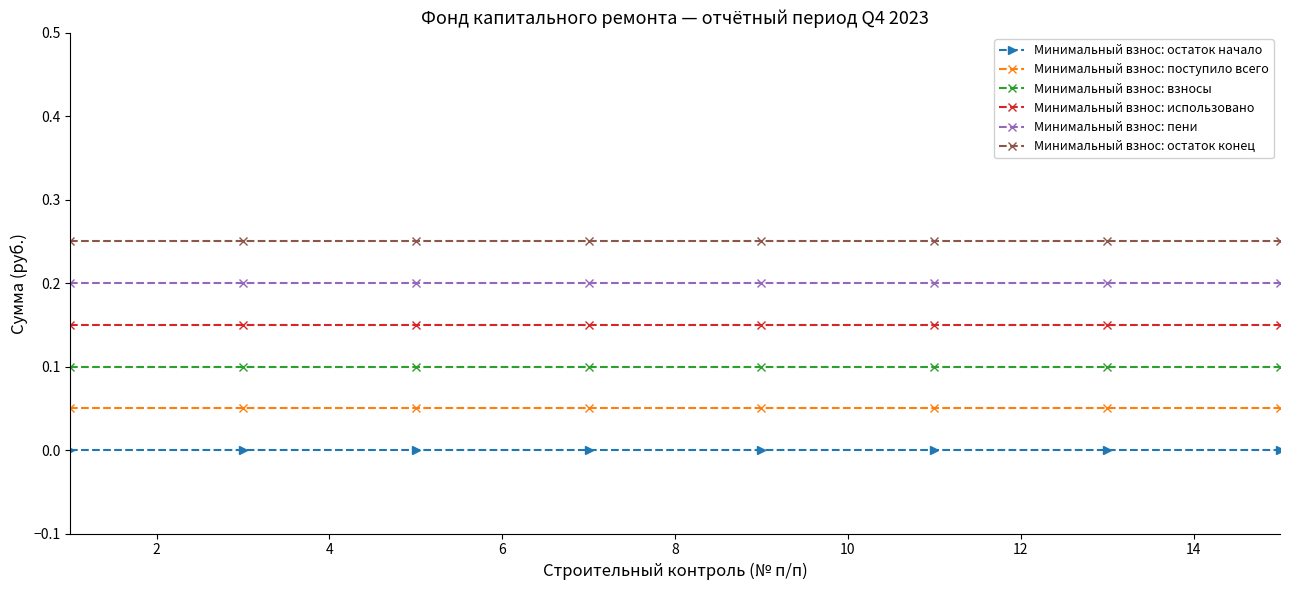

List the series in order of their overall mean, lowest first.

Минимальный взнос: остаток начало, Минимальный взнос: поступило всего, Минимальный взнос: взносы, Минимальный взнос: использовано, Минимальный взнос: пени, Минимальный взнос: остаток конец